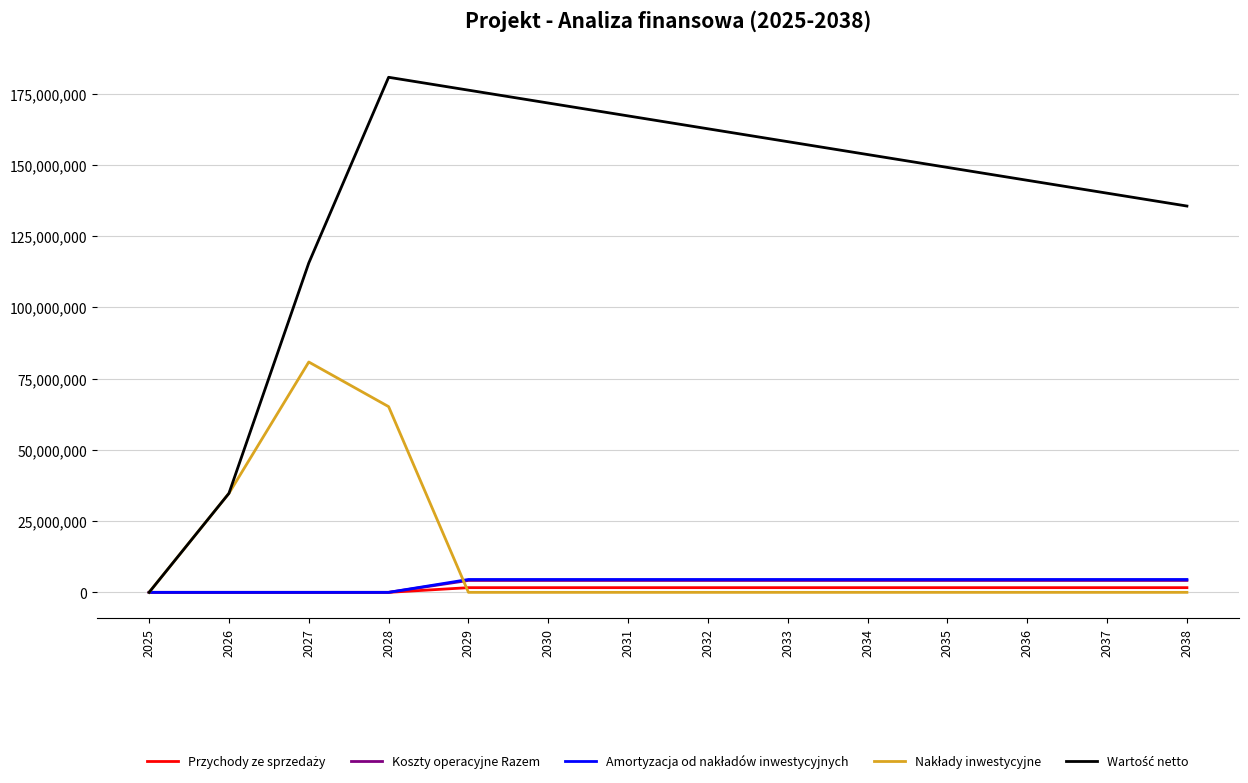

Count the number of data series in this chart.

5